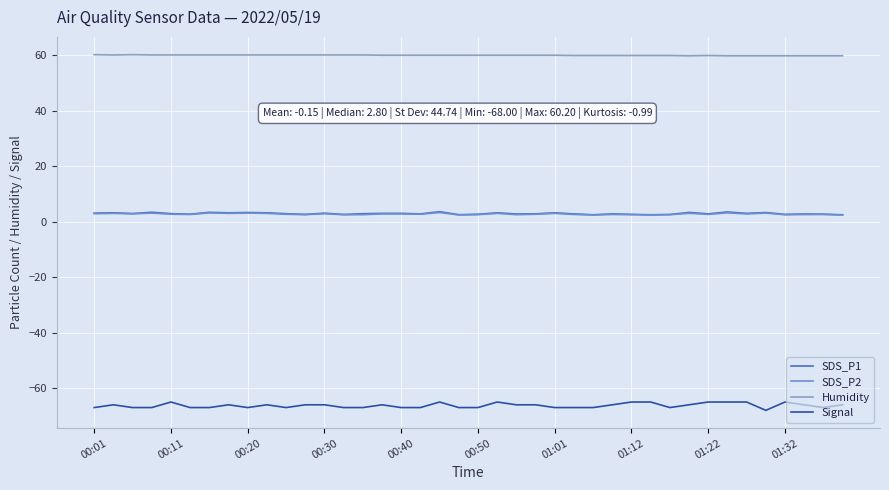

How many lines are shown in the chart?

4